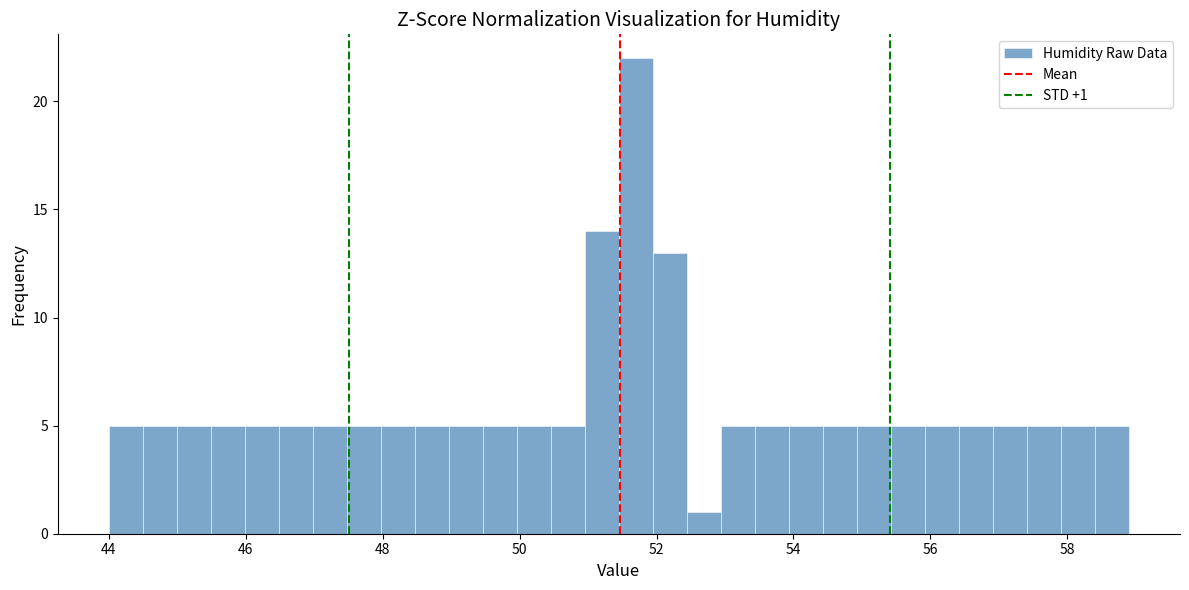

Around what value on the x-axis is the tallest bar? Give the approximate position of its centre, as read against the axis.

51.6